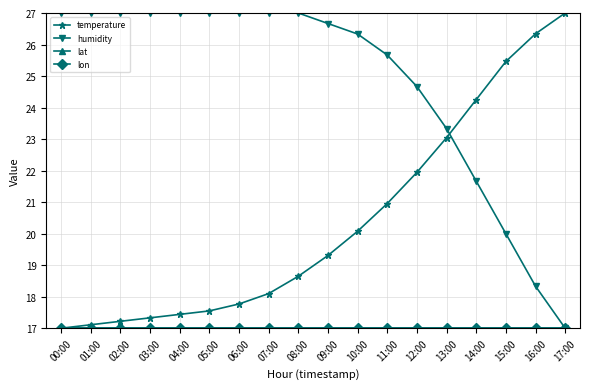

Is this an area chart (filled region under the line)?

No